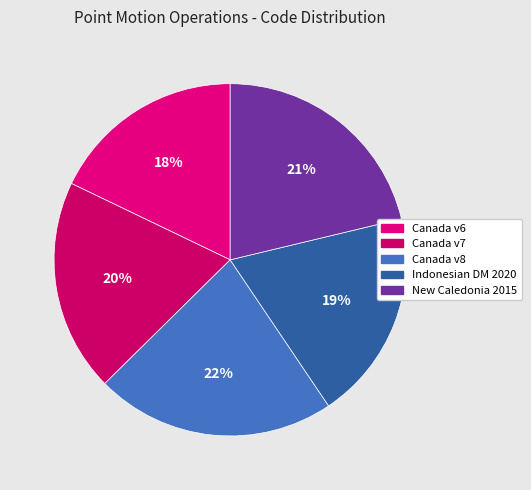

What is the largest slice in the pie chart?

Canada velocity grid v8